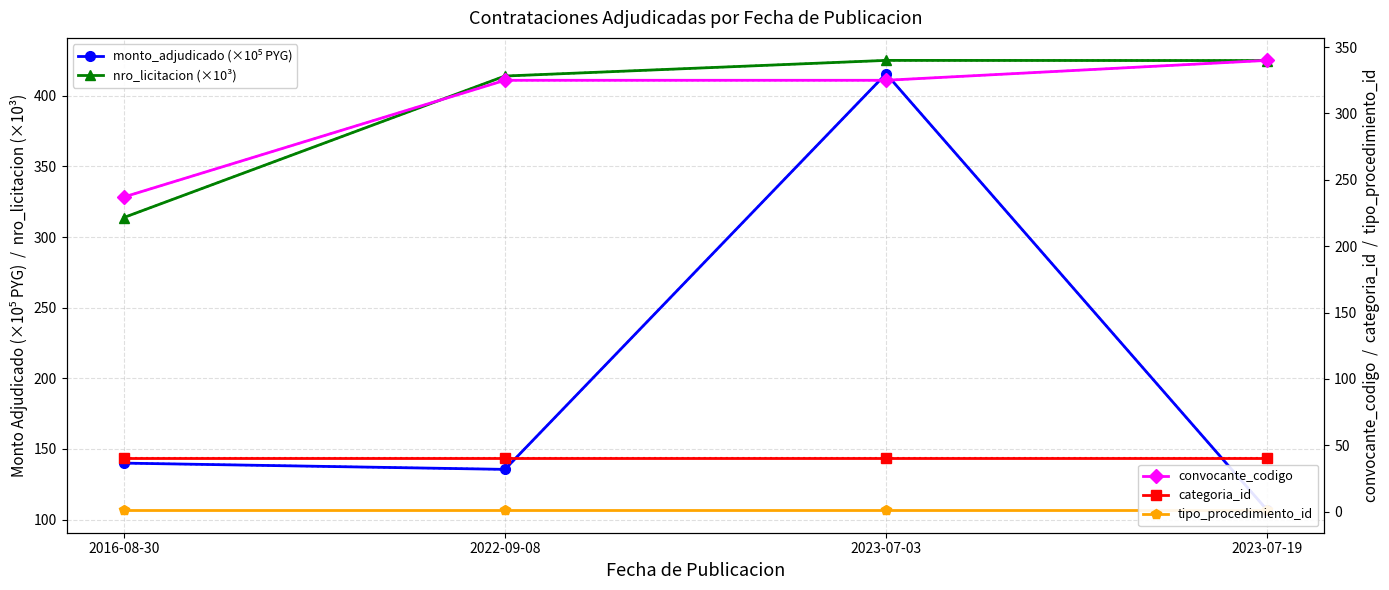

At how many categories does at least one series exceed 20?

4